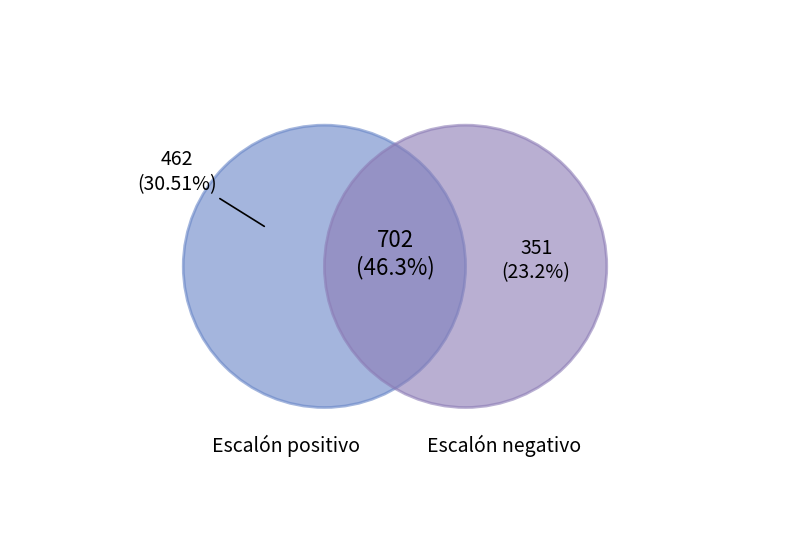

Is it true that Escalón negativo 7 is 3% of the pie?

False